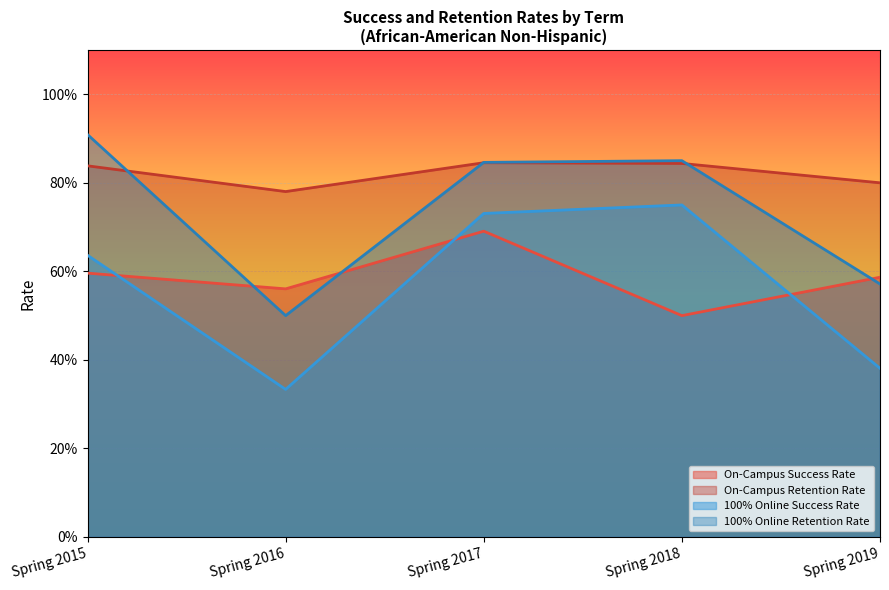

Rank the categories by On-Campus Retention Rate value from highest to lowest.

Spring 2017, Spring 2018, Spring 2015, Spring 2019, Spring 2016